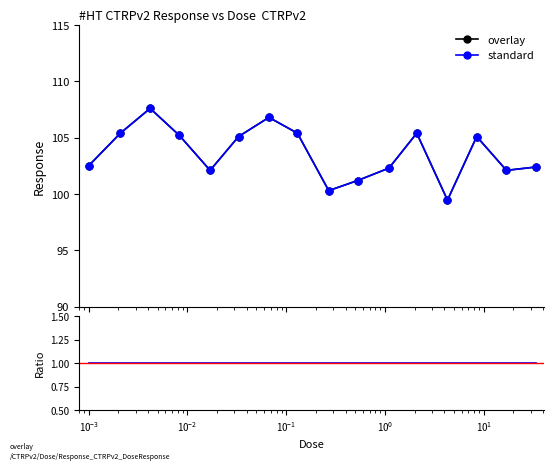

How many interior local valleys does the standard series have?

4